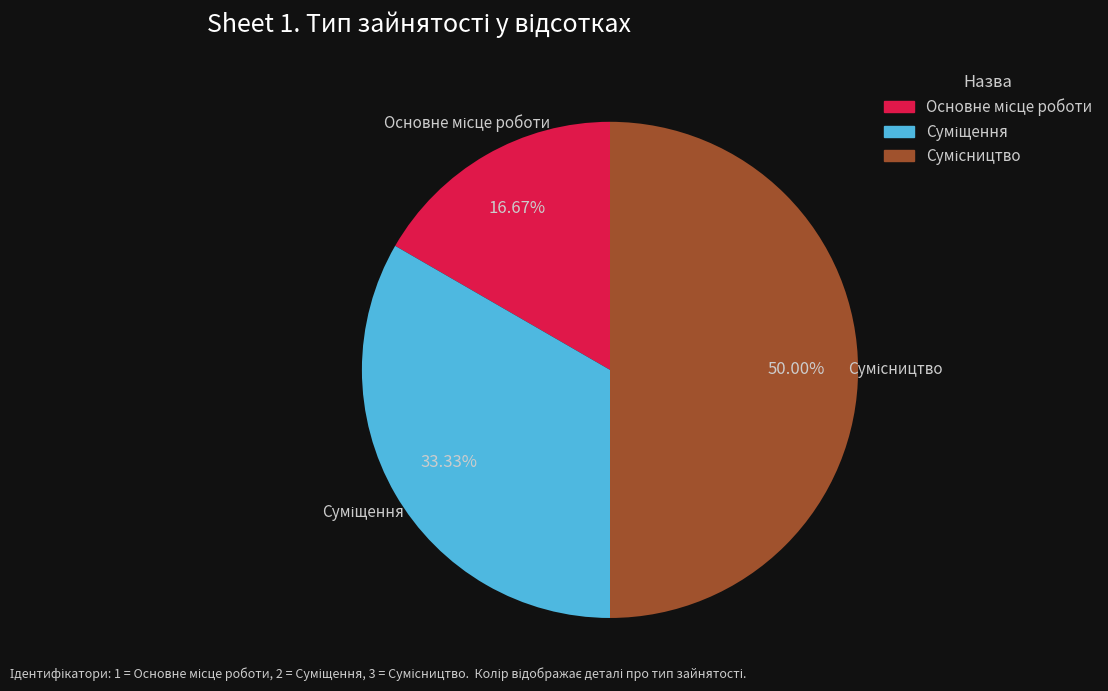

Which has a higher value, Основне місце роботи or Суміщення?

Суміщення